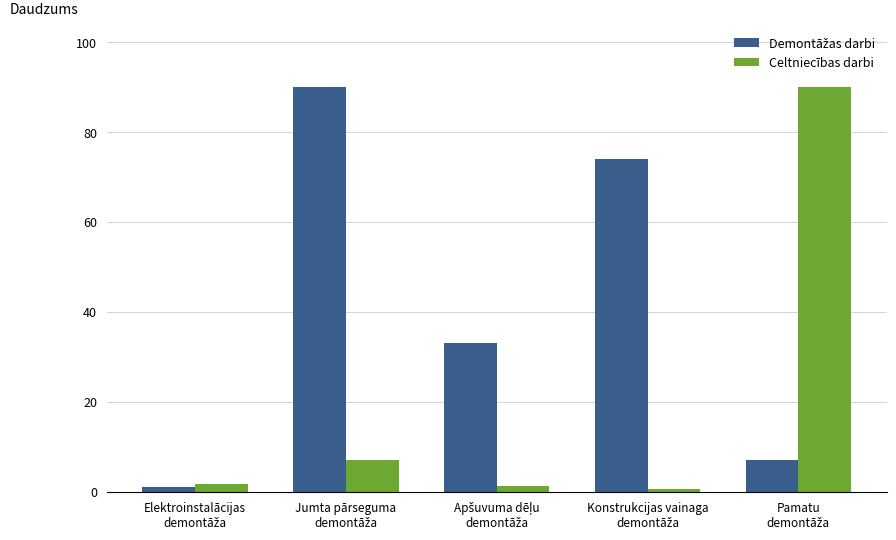

What is the average value of the Celtniecības darbi series?

20.1